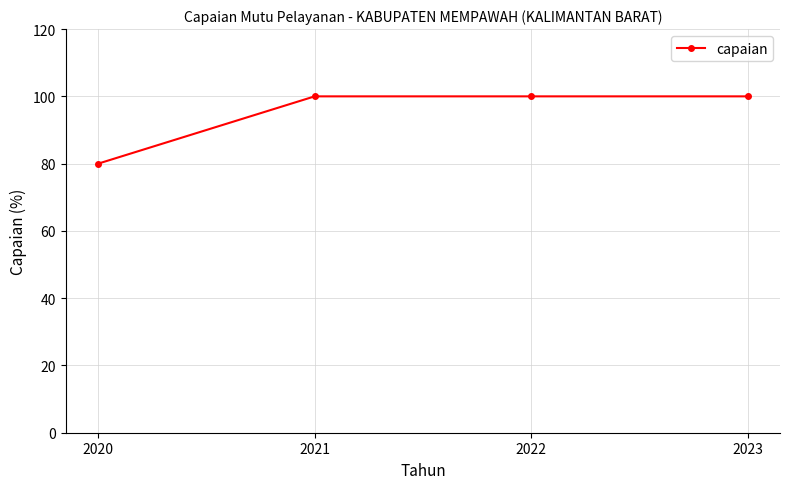

Reading left to right, transcribe all the data shown in this chart.

2020=80	2021=100	2022=100	2023=100